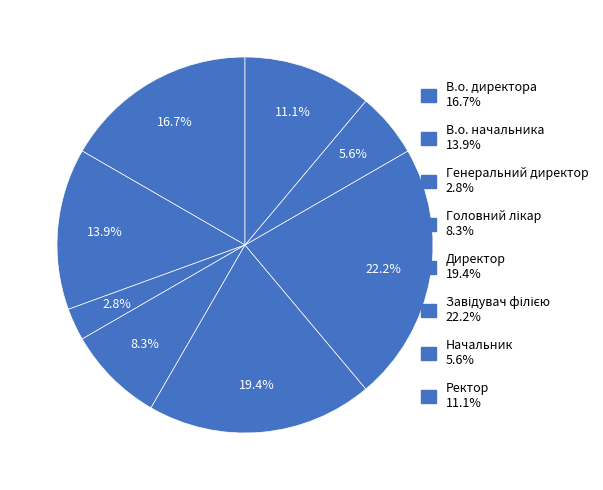

What is the ratio of the value at В.о. директора to the value at Завідувач філією?

0.8